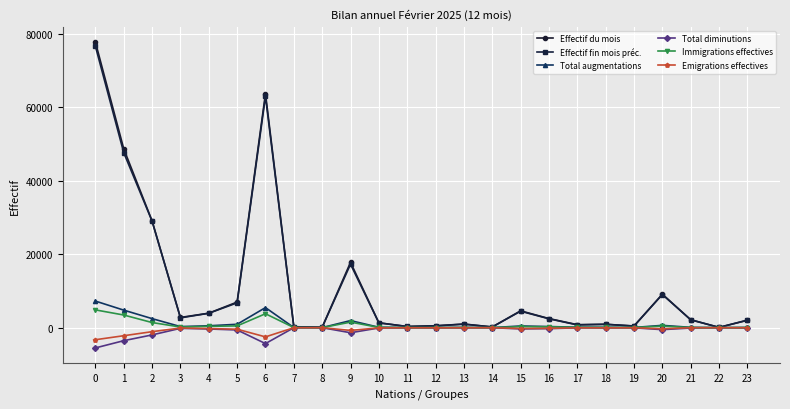

What is the total value across all series at 14?

397